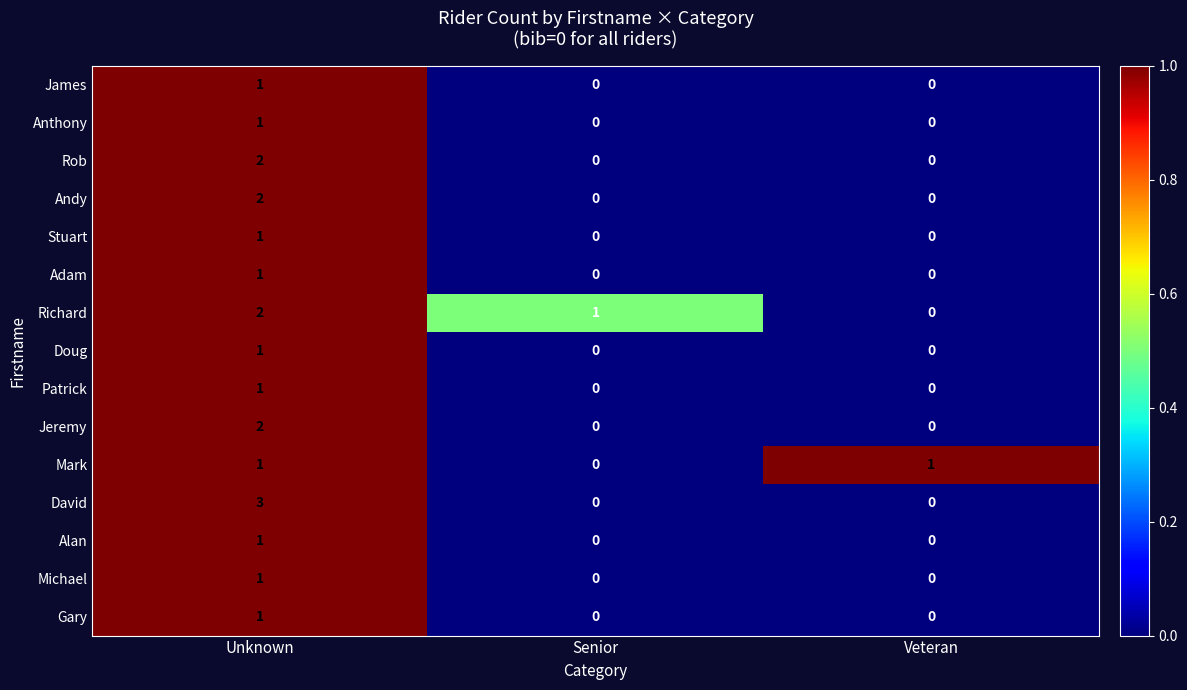

Count the James values in the range 0 to 1.

3